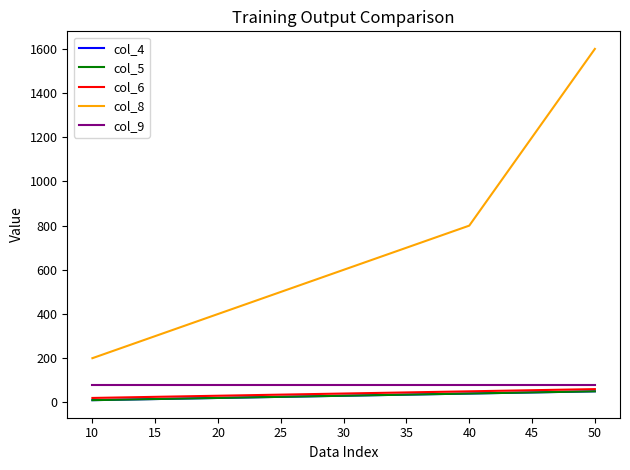

Is this an area chart (filled region under the line)?

No